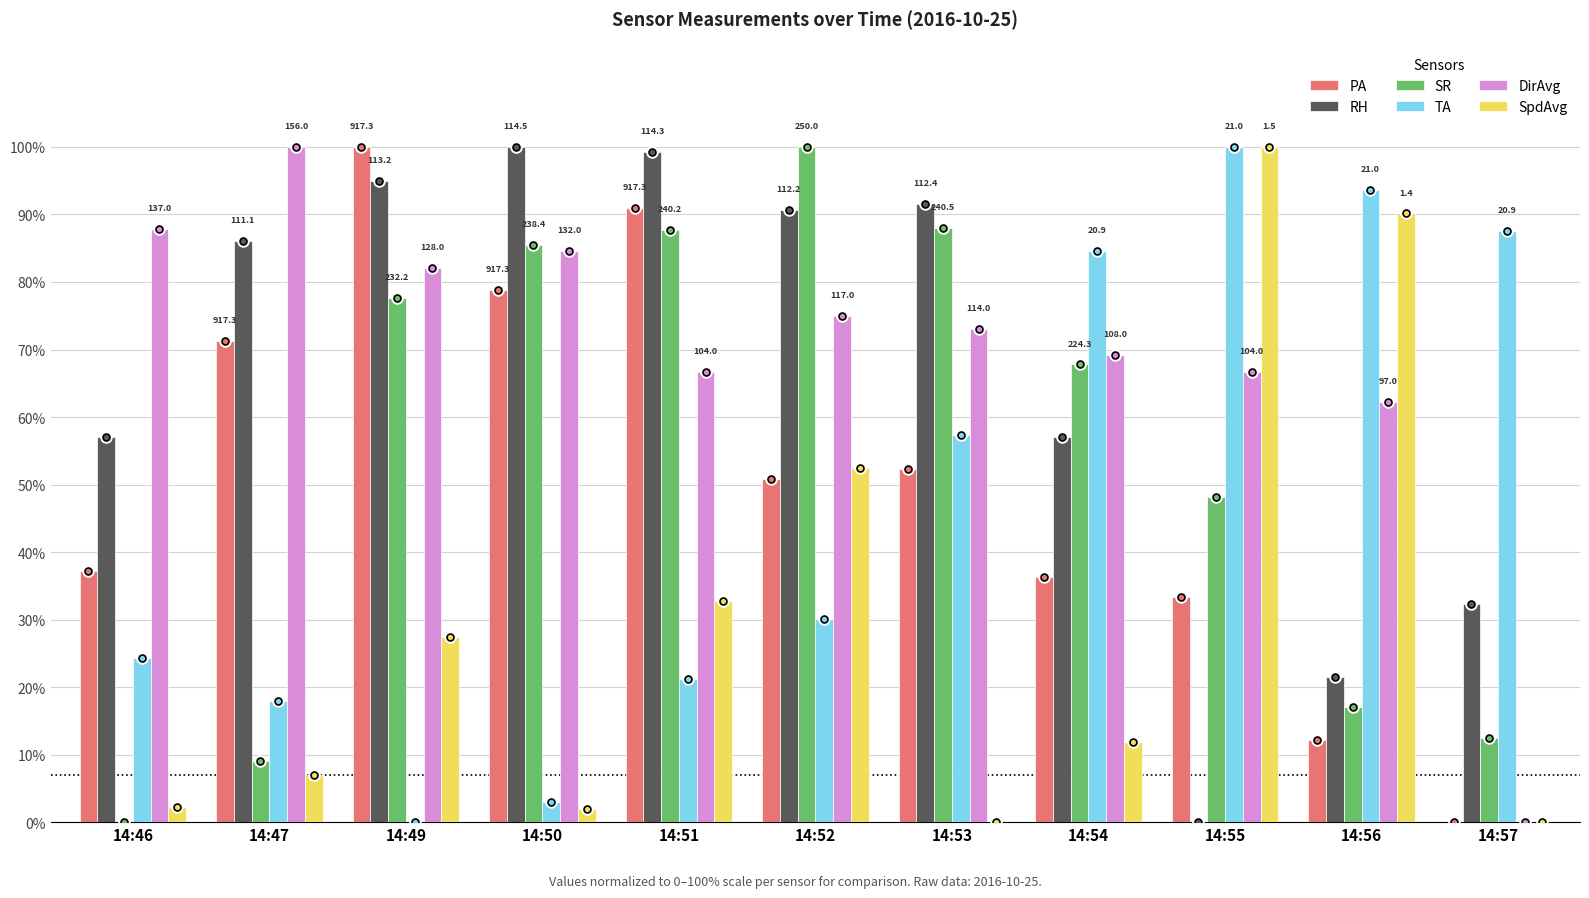

How many distinct data groups are displayed?

6